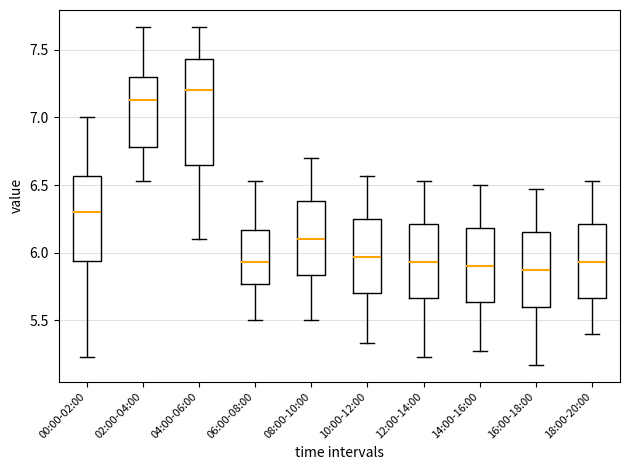

Where does the upper whisker of the box for 02:00-04:00 end on the y-axis? The values are not printed on the chart, so give them approximately, as read against the axis.

7.65